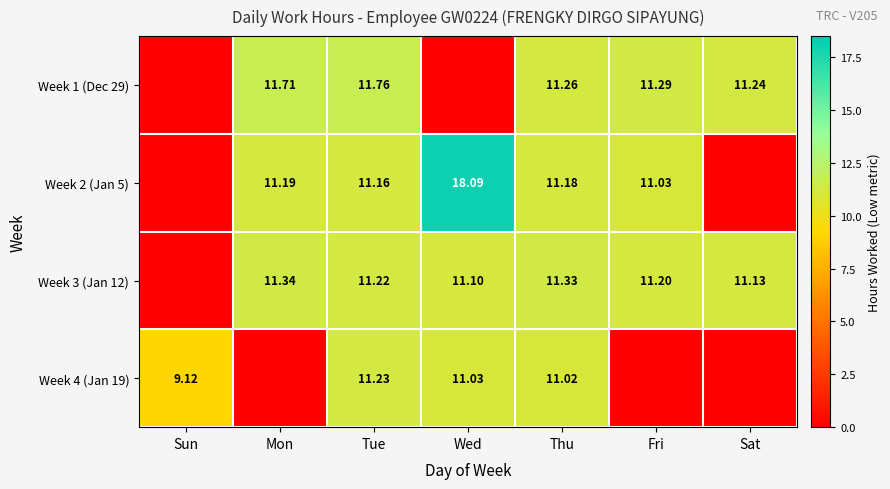

True or false: Week 4 (Jan 19) has a value of 11.0 at Thu.

True